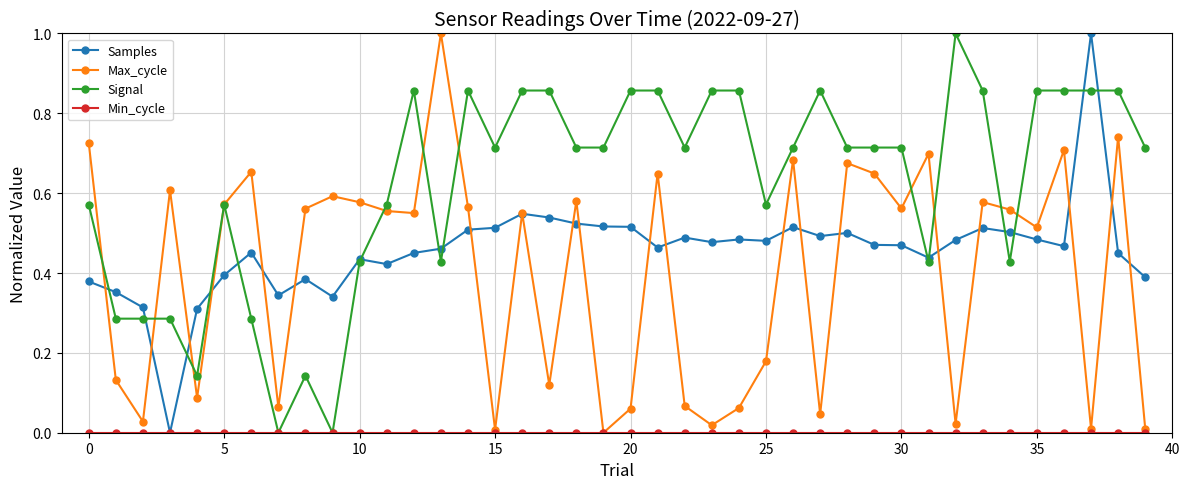

True or false: Signal has more than 1 points higher than both neighbors.

True